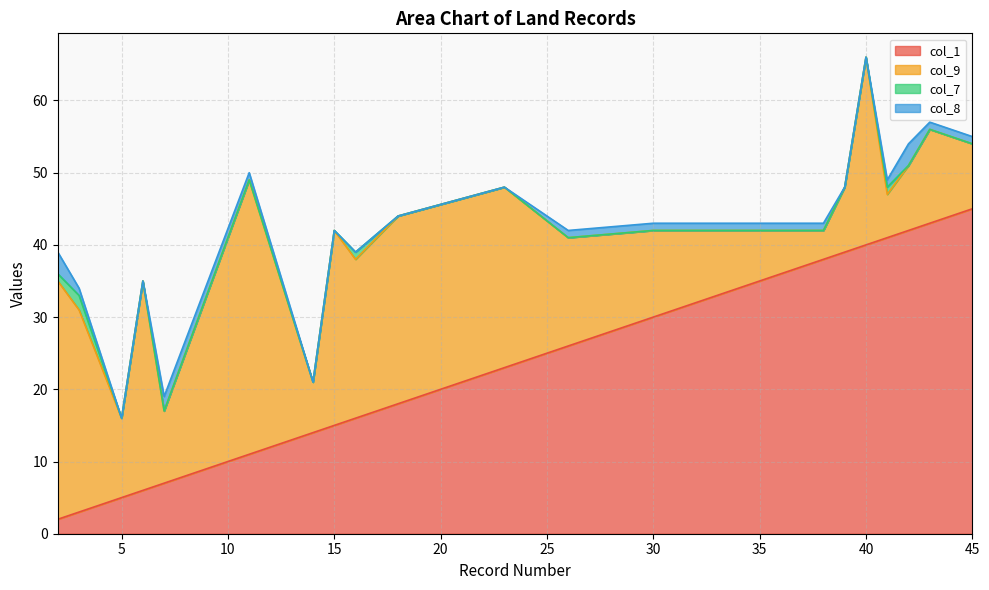

Reading right to left, extract all data points from this chart.

col_1: 45=45	43=43	42=42	41=41	40=40	39=39	38=38	30=30	26=26	23=23	18=18	16=16	15=15	14=14	11=11	7=7	6=6	5=5	3=3	2=2
col_9: 45=9	43=13	42=9	41=6	40=26	39=9	38=4	30=12	26=15	23=25	18=26	16=22	15=27	14=7	11=38	7=10	6=29	5=11	3=28	2=33
col_7: 45=0	43=0	42=0	41=1	40=0	39=0	38=0	30=0	26=0	23=0	18=0	16=1	15=0	14=0	11=0	7=0	6=0	5=0	3=2	2=1
col_8: 45=1	43=1	42=3	41=1	40=0	39=0	38=1	30=1	26=1	23=0	18=0	16=0	15=0	14=0	11=1	7=2	6=0	5=0	3=1	2=3